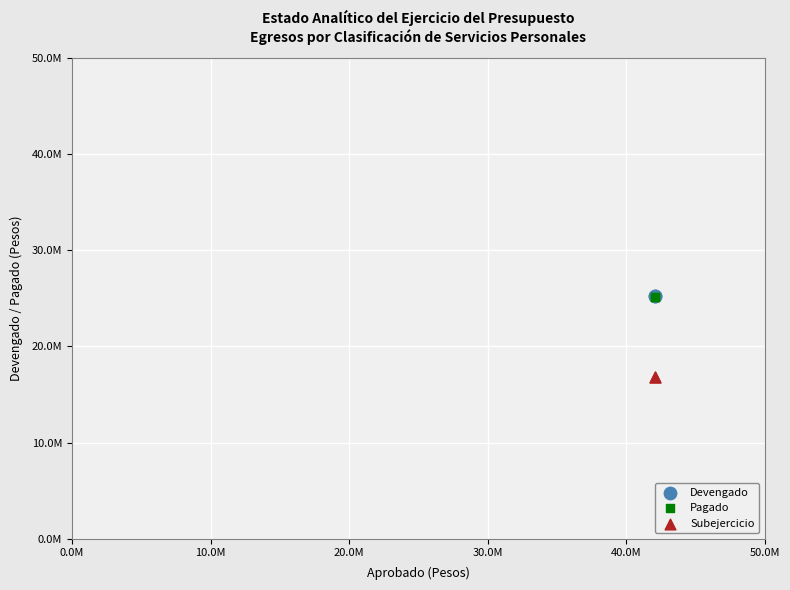

What are all the series names shown in the legend?

Devengado, Pagado, Subejercicio